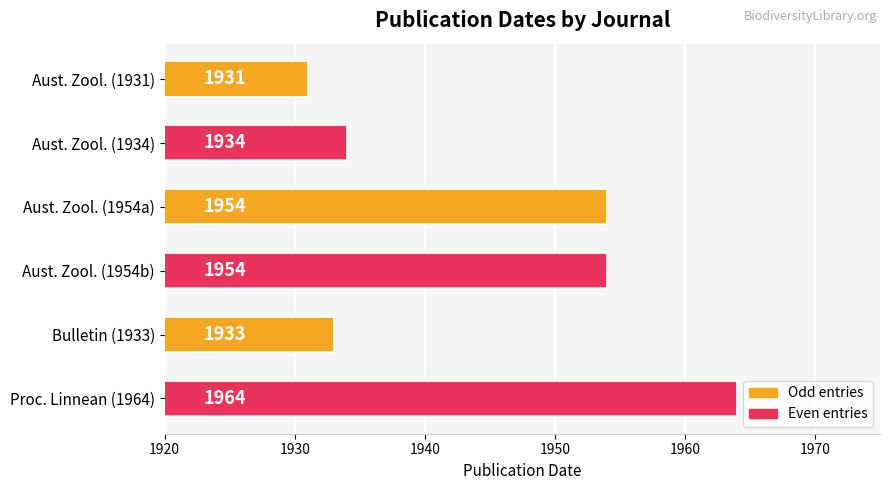

What value does the data have at Proc. Linnean (1964)?

1964